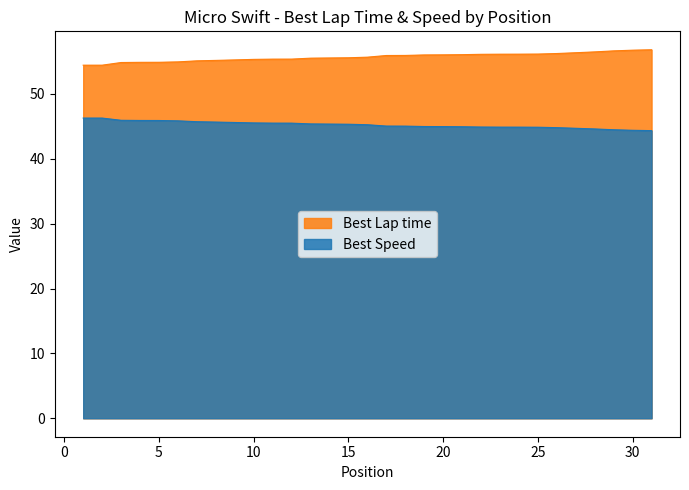

What is the minimum value shown in the chart?

44.4